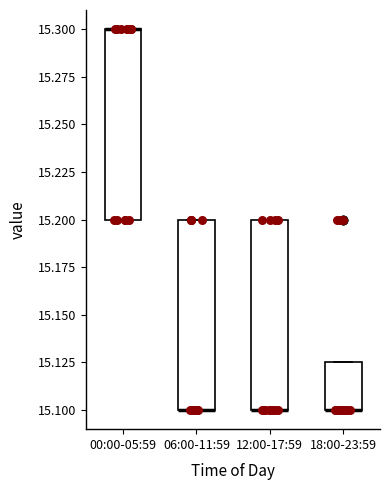

Where is the lower edge of the box for 00:00-05:59 on the y-axis? The values are not printed on the chart, so give them approximately, as read against the axis.

15.200